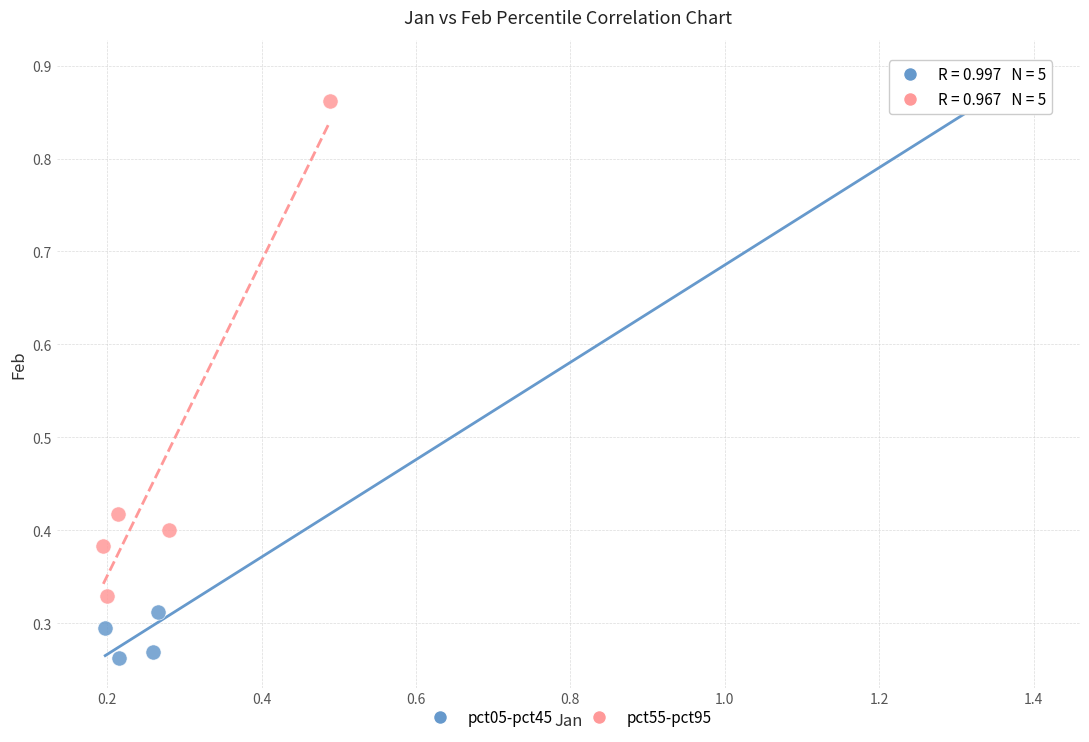

Which series has the widest spread of Y values?

pct05-pct45